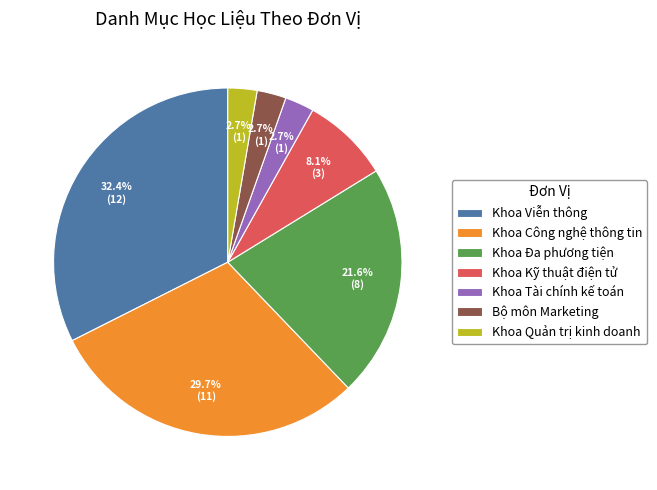

Approximately how many times larger is the value at Khoa Kỹ thuật điện tử compared to Khoa Quản trị kinh doanh?

3.0